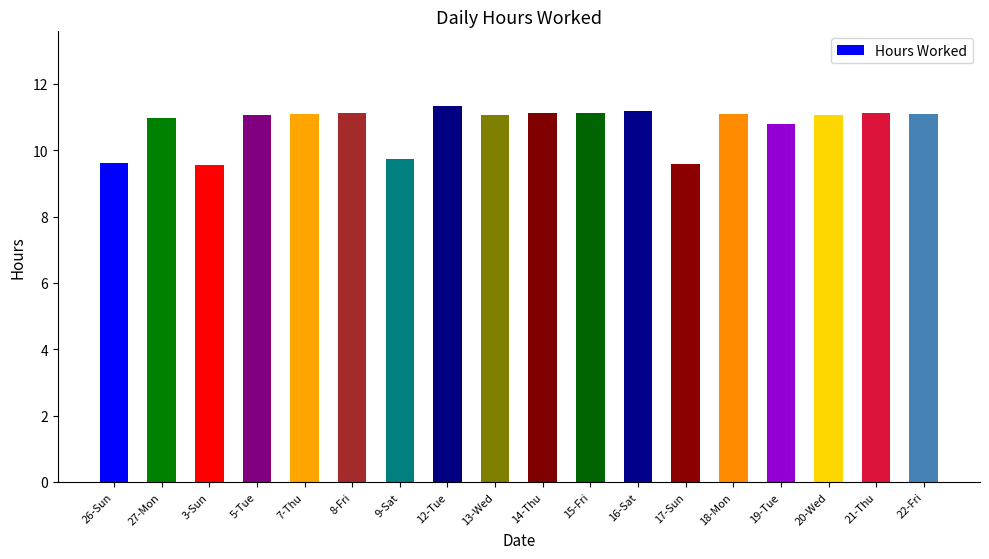

How many categories are shown in the chart?

18